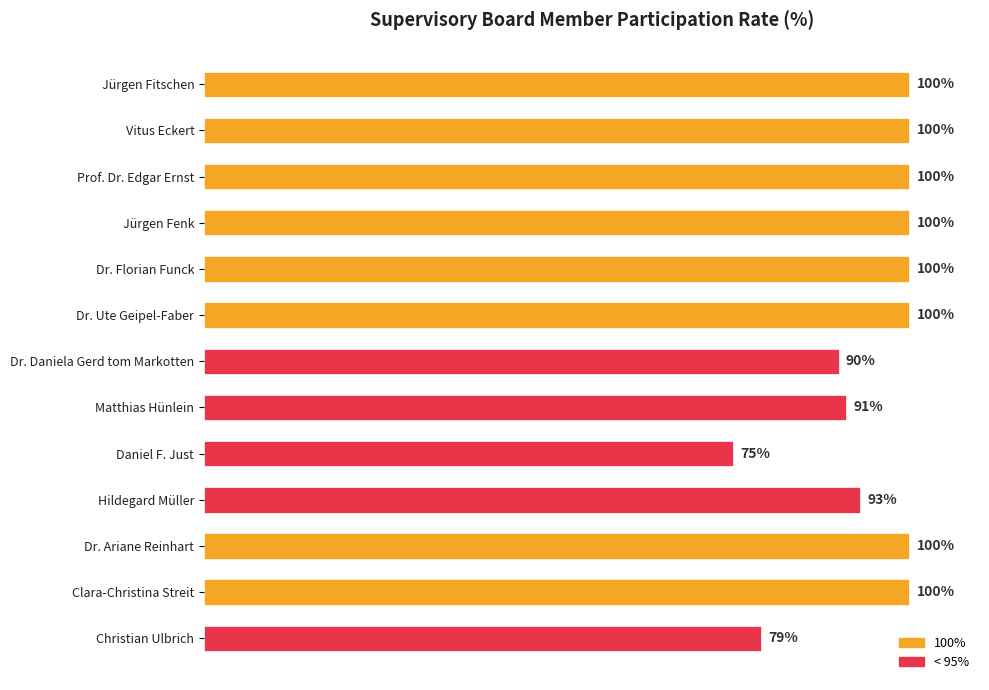

Between Dr. Daniela Gerd tom Markotten and Dr. Ute Geipel-Faber, which is larger?

Dr. Ute Geipel-Faber